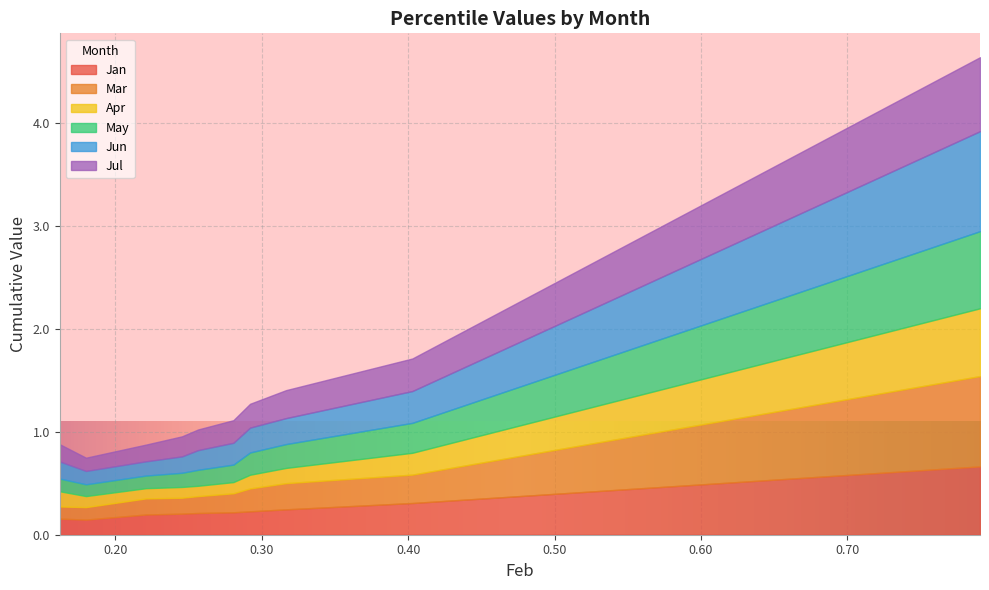

How many lines are shown in the chart?

6